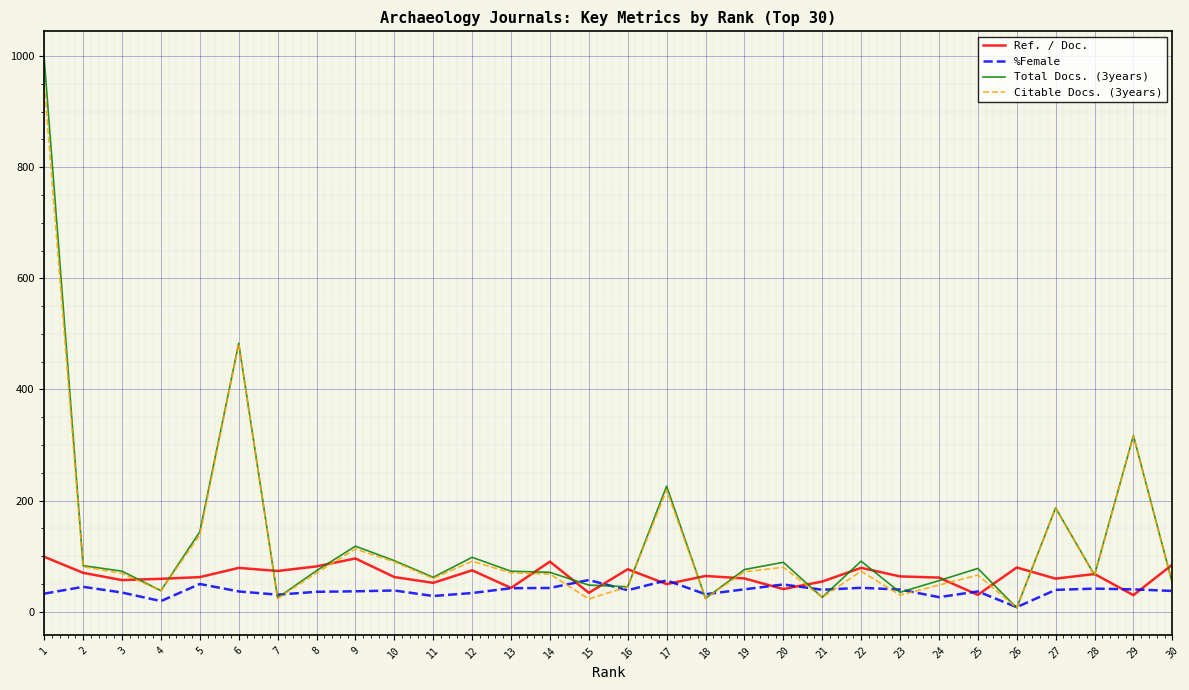

Is the value of %Female at 9 greater than the value of Total Docs. (3years) at 29?

No